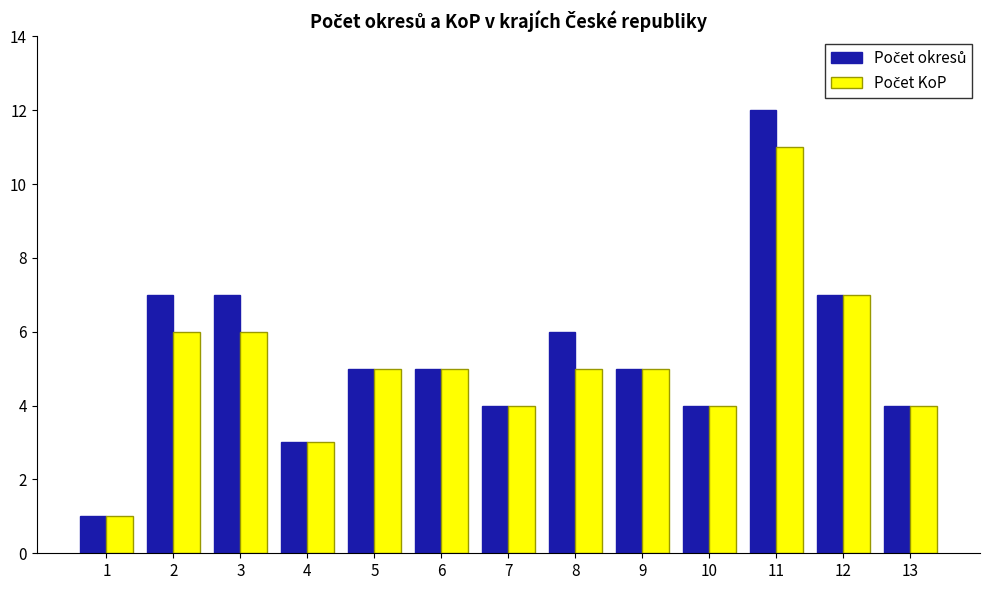

What is the total value across all series at 8?

11